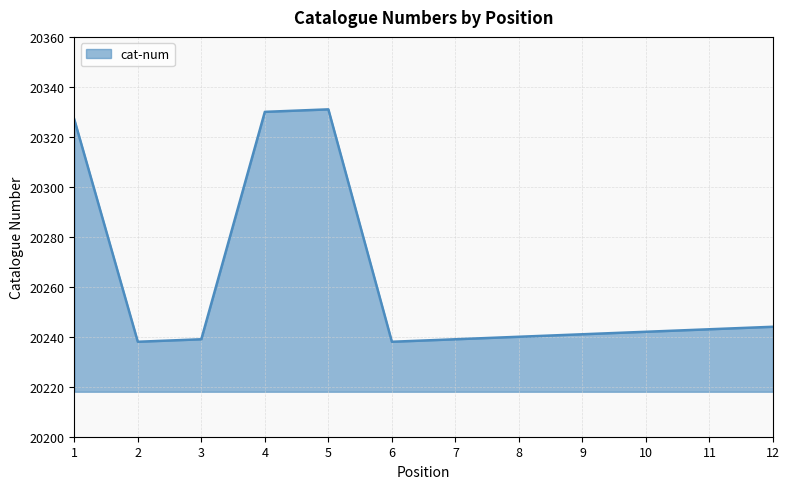

What is the maximum value shown in the chart?

20331